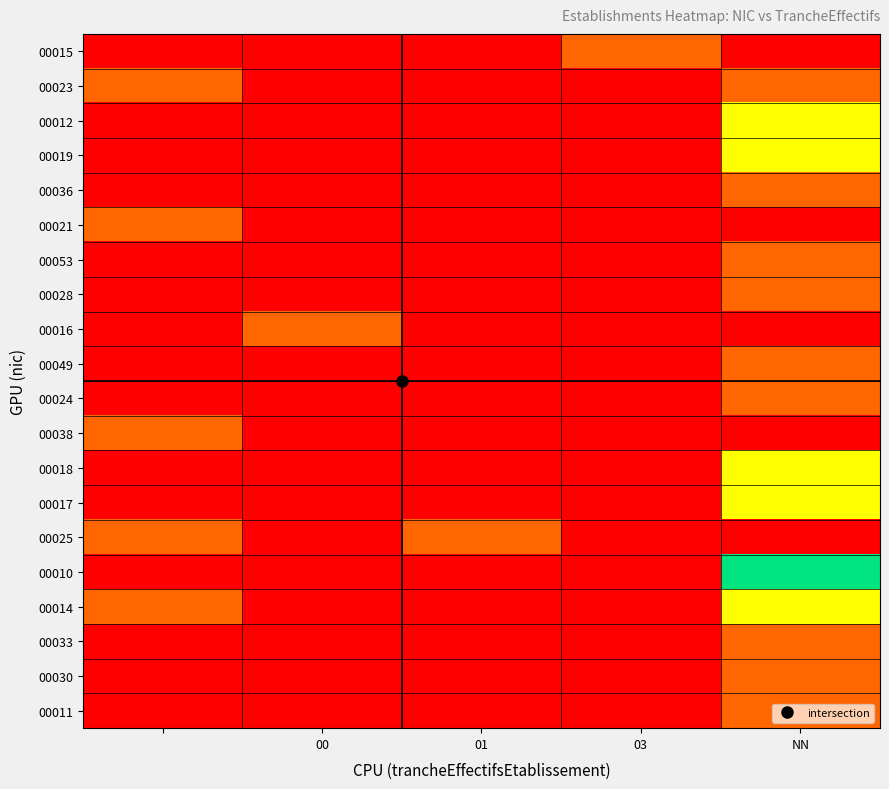

Count the number of categories in the chart.

5